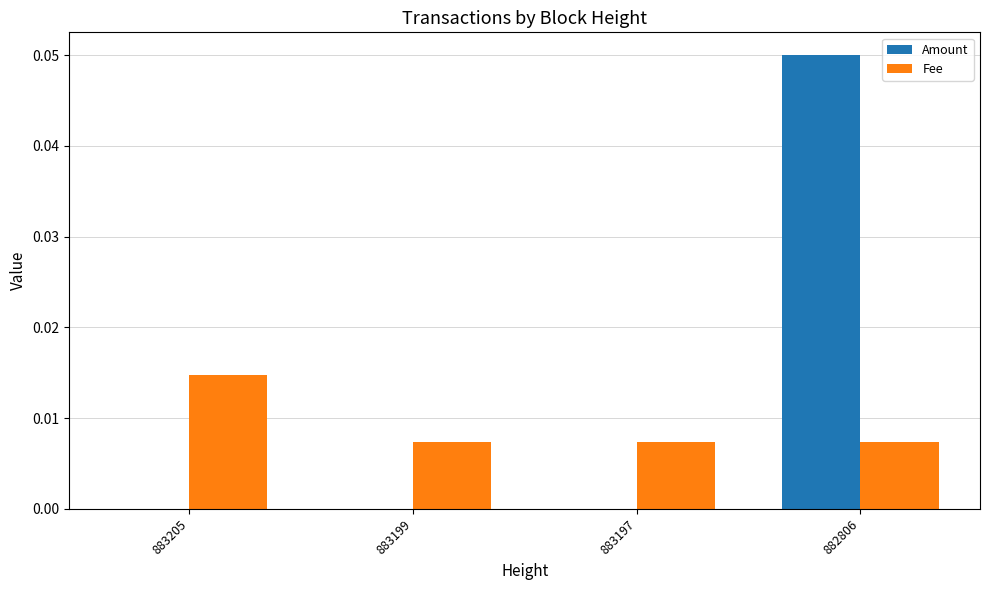

Between 883205 and 882806, which series saw the biggest shift?

Amount